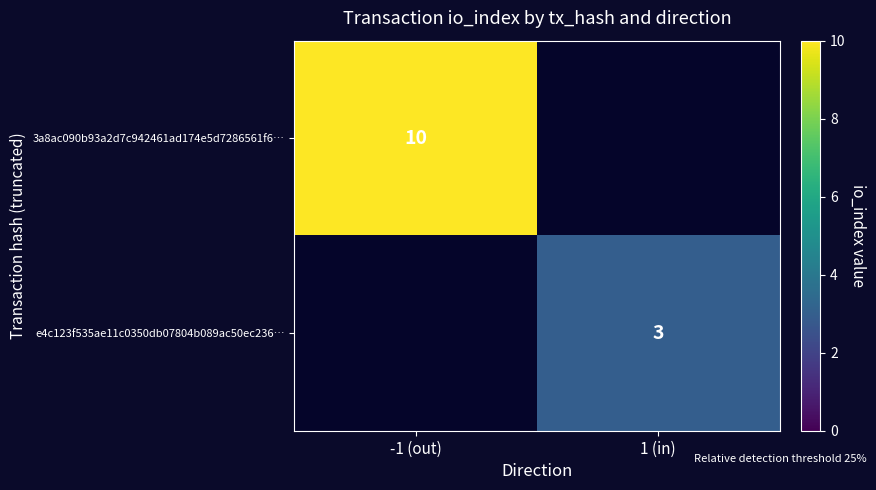

The value of 3a8ac090b93a2d7c942461ad174e5d7286561f6… at -1 (out) is 4.1. True or false?

False